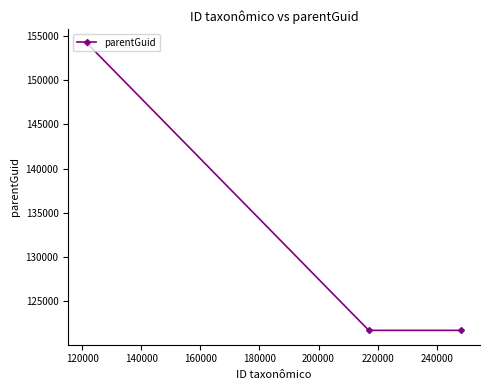

What is the average value?

132510